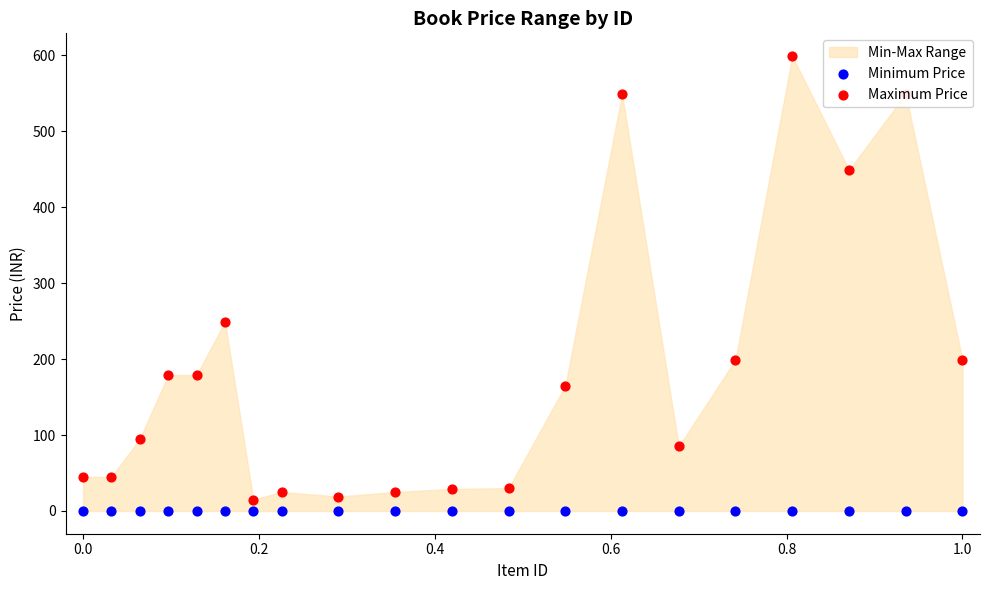

What is the total value across all series at 0.0?

45